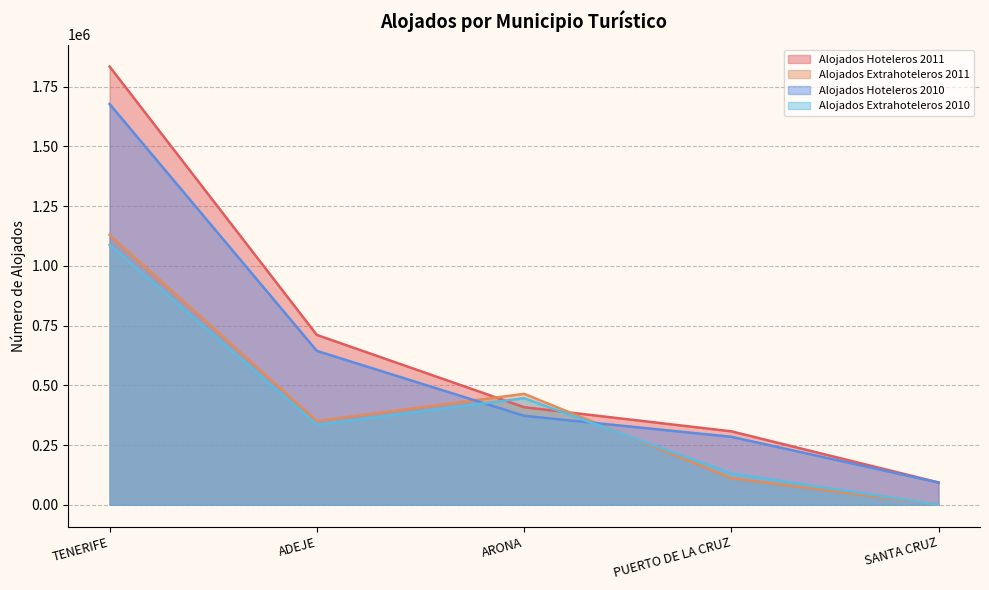

Rank the series by their maximum value, from lowest to highest.

Alojados Extrahoteleros 2010, Alojados Extrahoteleros 2011, Alojados Hoteleros 2010, Alojados Hoteleros 2011